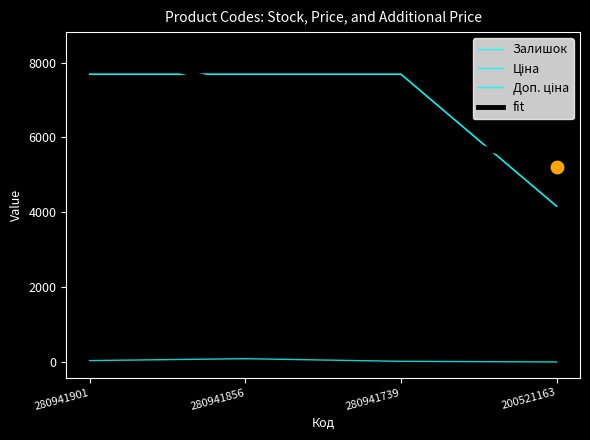

How many lines are shown in the chart?

4